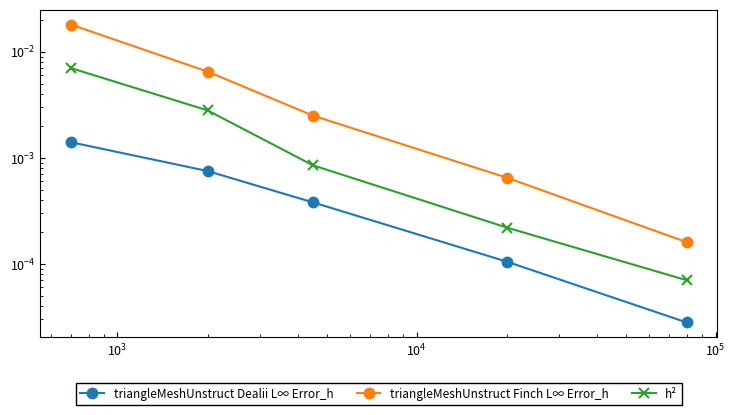

True or false: h² and triangleMeshUnstruct Finch L∞ Error_h cross at least once.

False